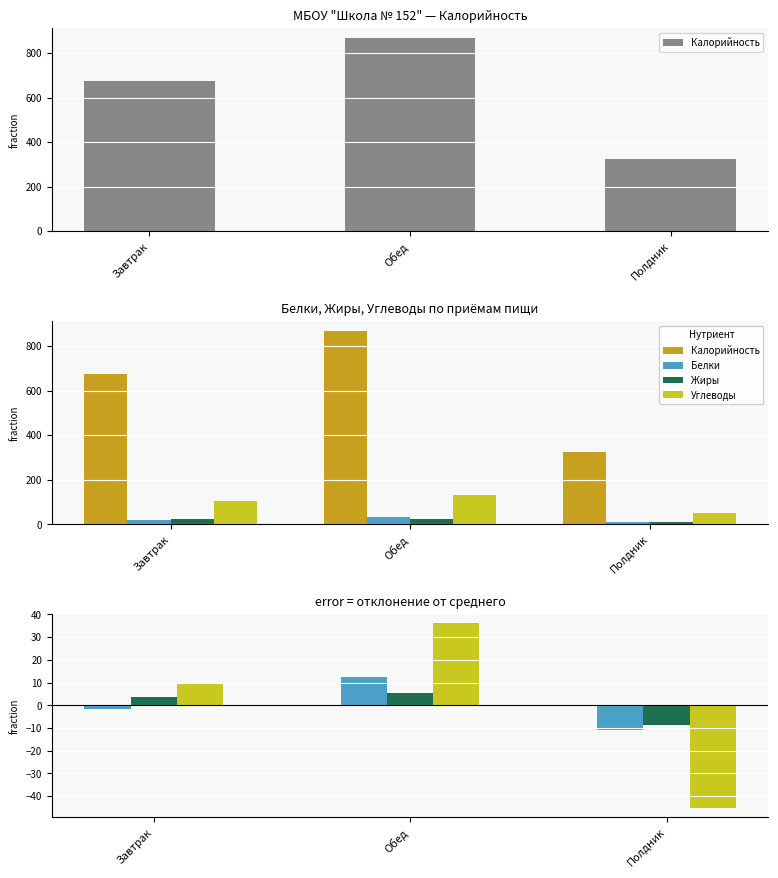

What position from the right is Обед?

2